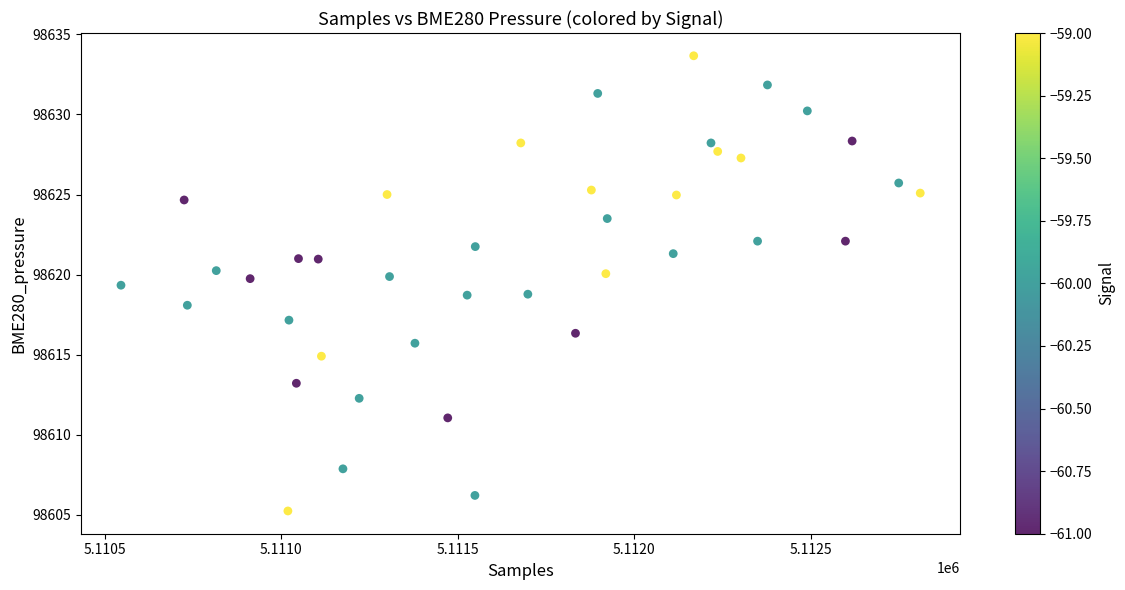

What is the range of Y values (max minus min)?

28.4